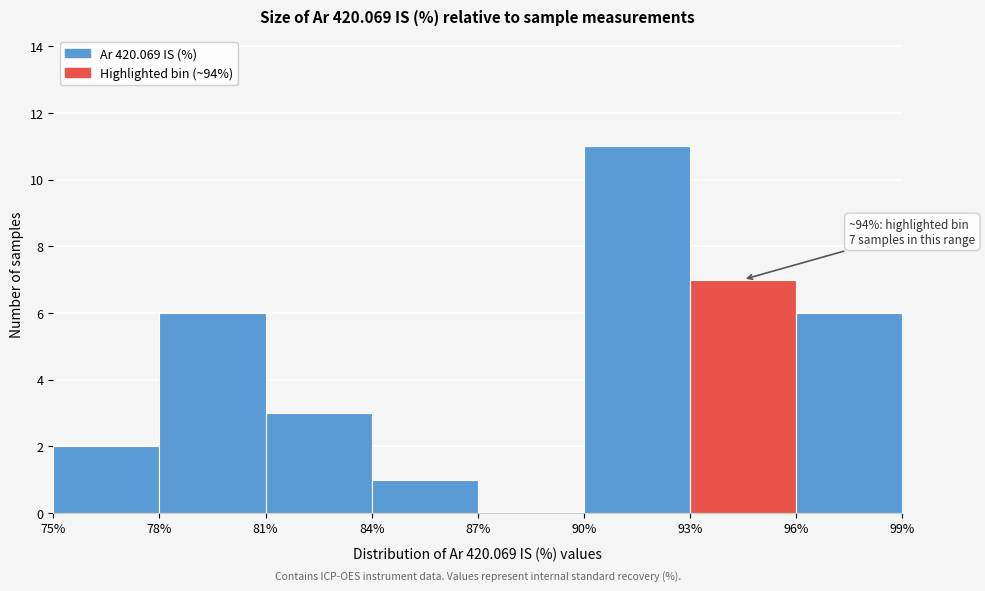

Over which range of the x-axis is the bar tallest?

90% to 93%